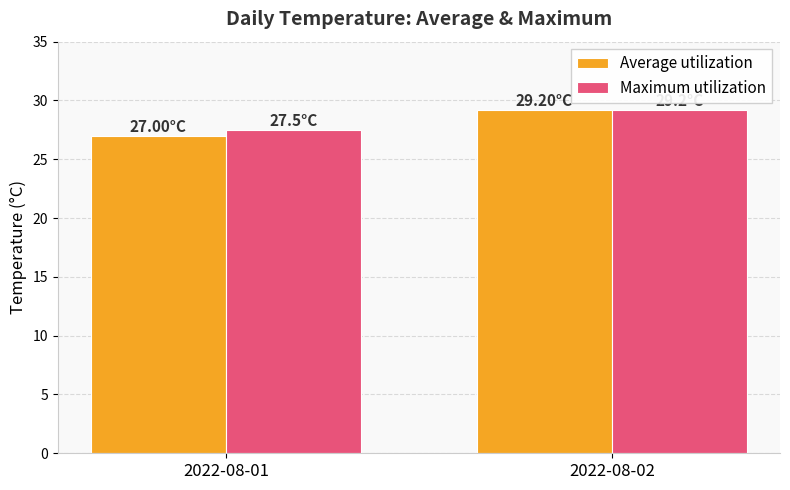

What is the difference between the Average utilization values at 2022-08-02 and 2022-08-01?

2.2